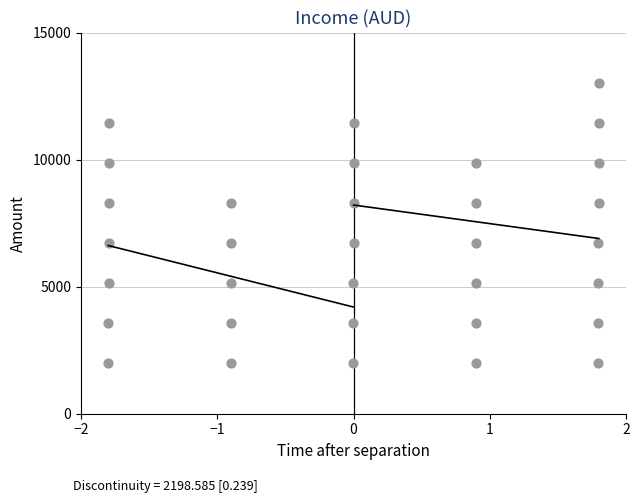

What is the range of X values (max minus min)?

3.6